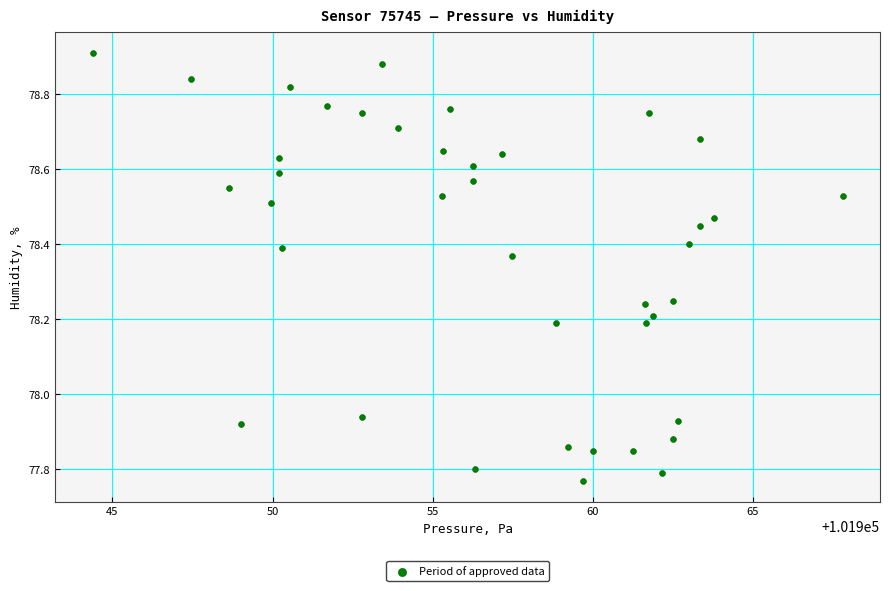

What is the range of Y values (max minus min)?

1.1